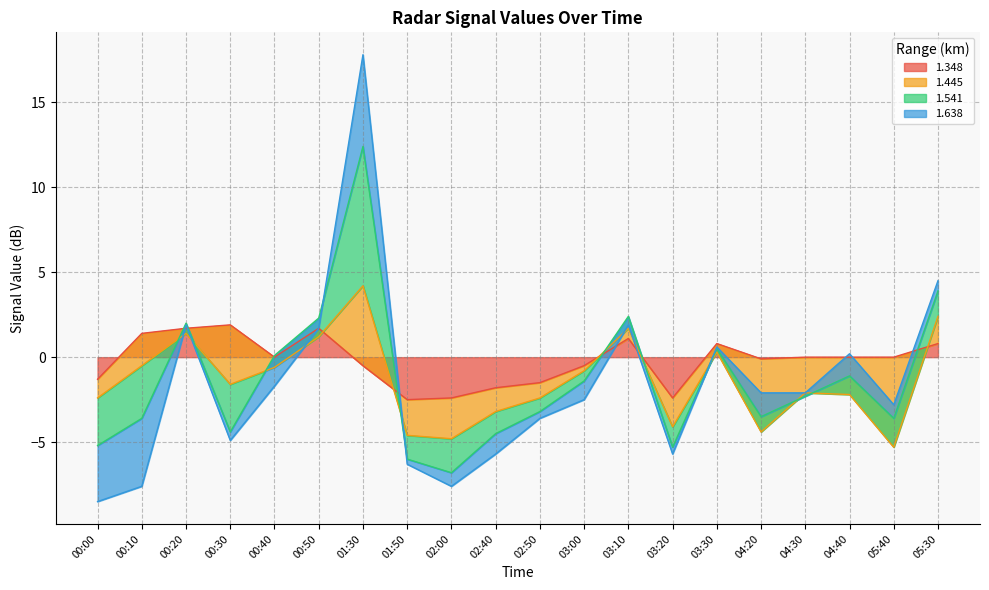

Is the value of 1.638 at 03:30 greater than the value of 1.348 at 00:50?

No